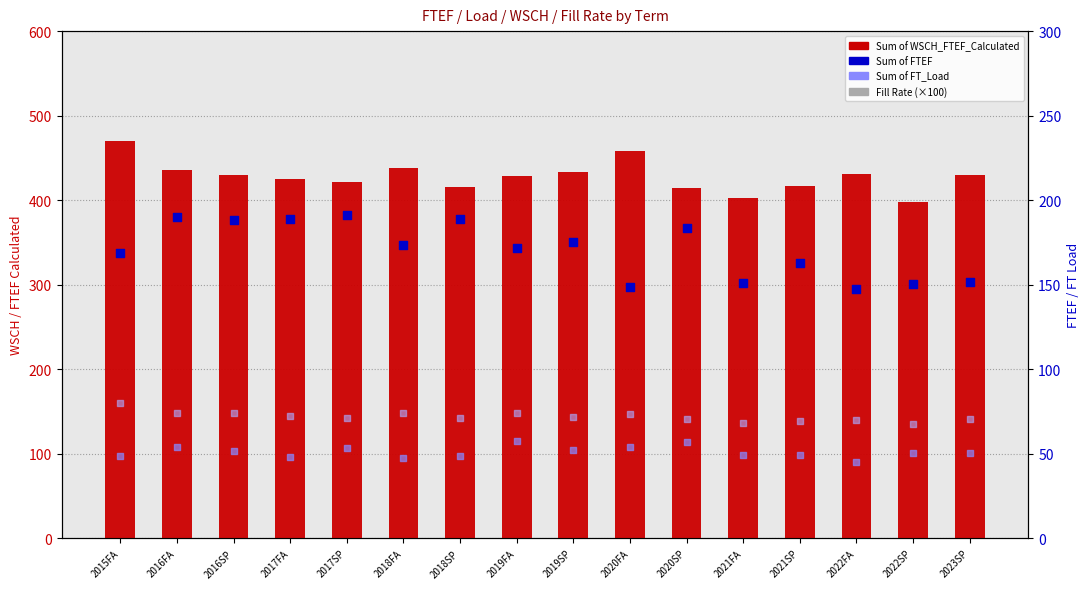

Which series reaches the minimum Y coordinate?

Sum of FT_Load